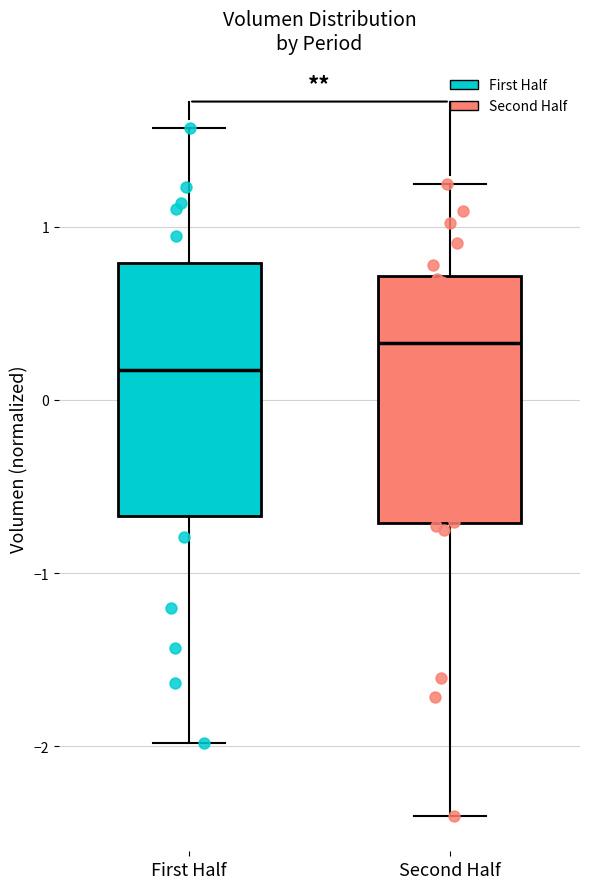

Reading left to right, read every box against the y-axis: the position of its median line, the range the box covers, and the ends of its whiskers. The values are not printed on the chart, so give them approximately, as read against the axis.

First Half: median 0.2, box -0.7 to 0.8, whiskers -2.0 to 1.6
Second Half: median 0.3, box -0.7 to 0.7, whiskers -2.4 to 1.2